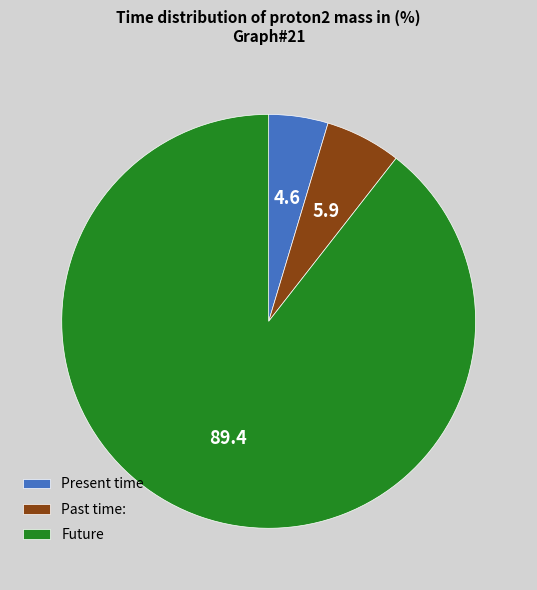

Which has a higher value, Future or Past time:?

Future